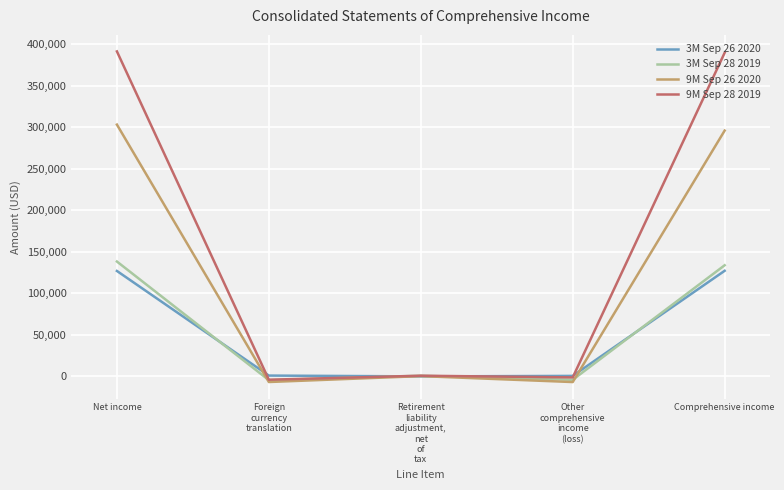

What is the greatest value displayed?

391529